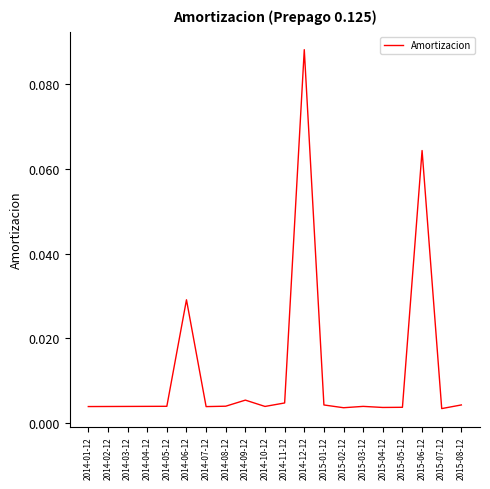

Which label corresponds to the largest value in the chart?

2014-12-12